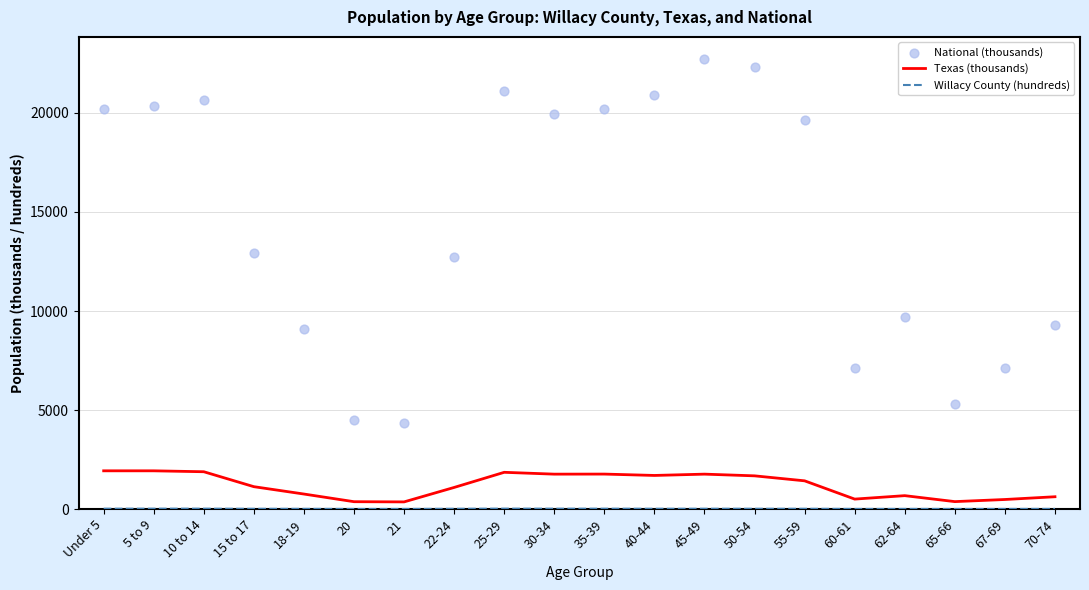

At how many categories does at least one series exceed 18254?

10